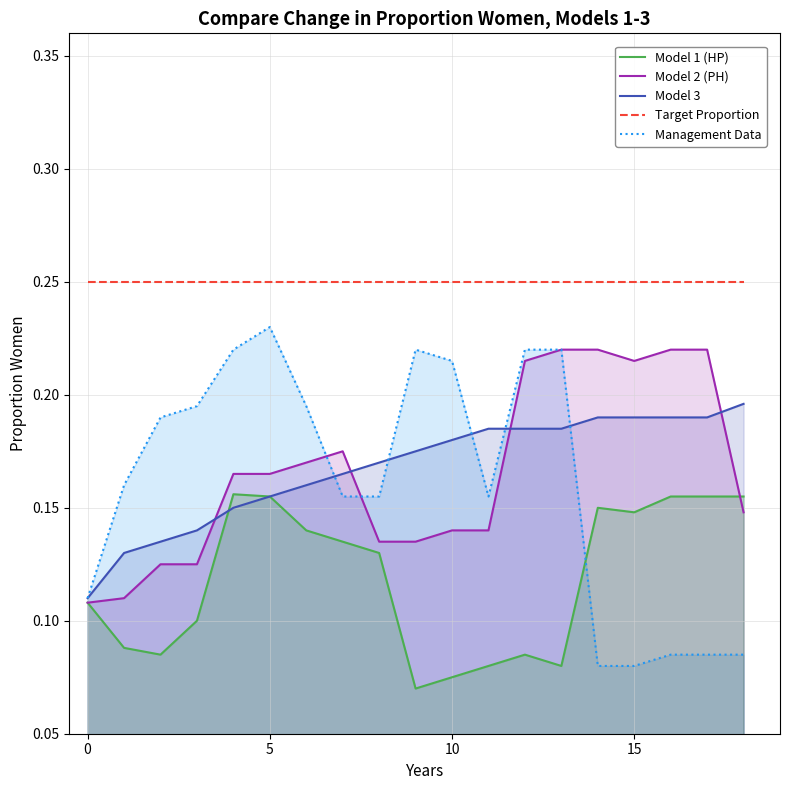

The value of Management Data at 16 is 0.1. True or false?

True